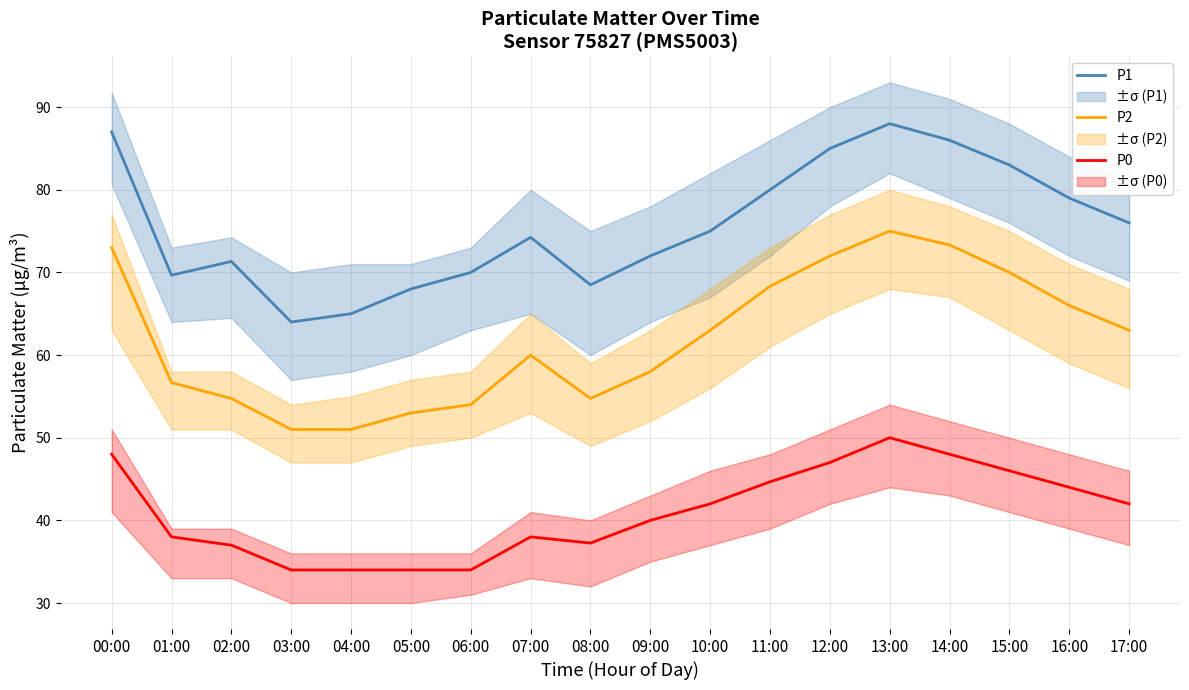

True or false: P2 has more than 1 points higher than both neighbors.

True